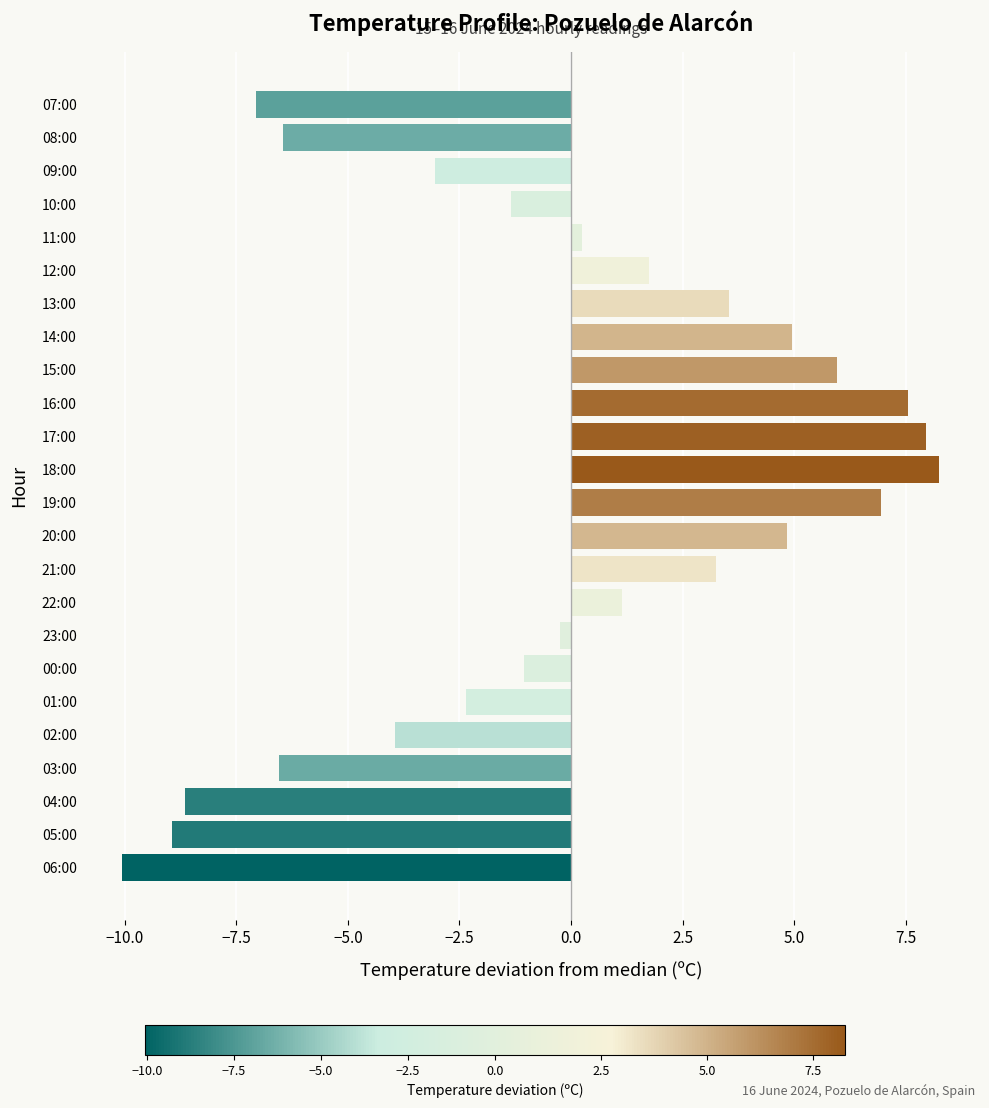

The value at 21:00 is 3.2. True or false?

True